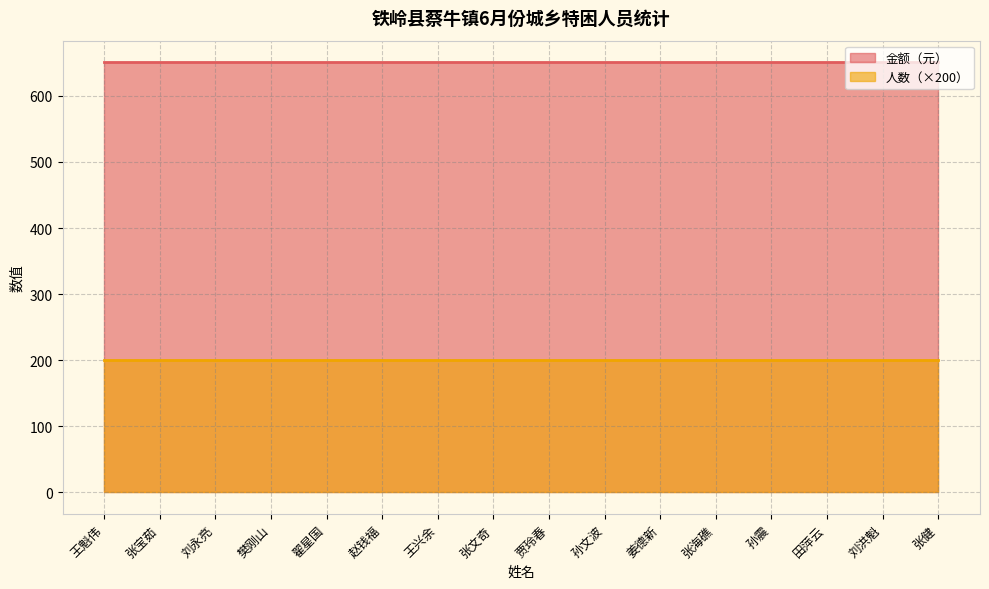

What is the sum of the 金额（元） values at 翟星国 and 张文奇?

1302